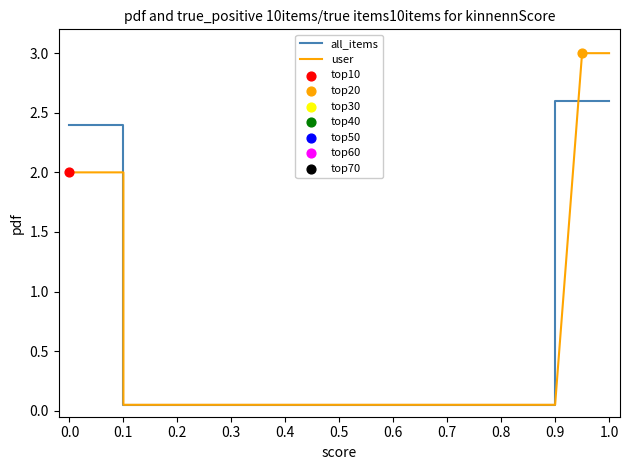

Is the value of user at 0.1 greater than the value of all_items at 0.6?

No